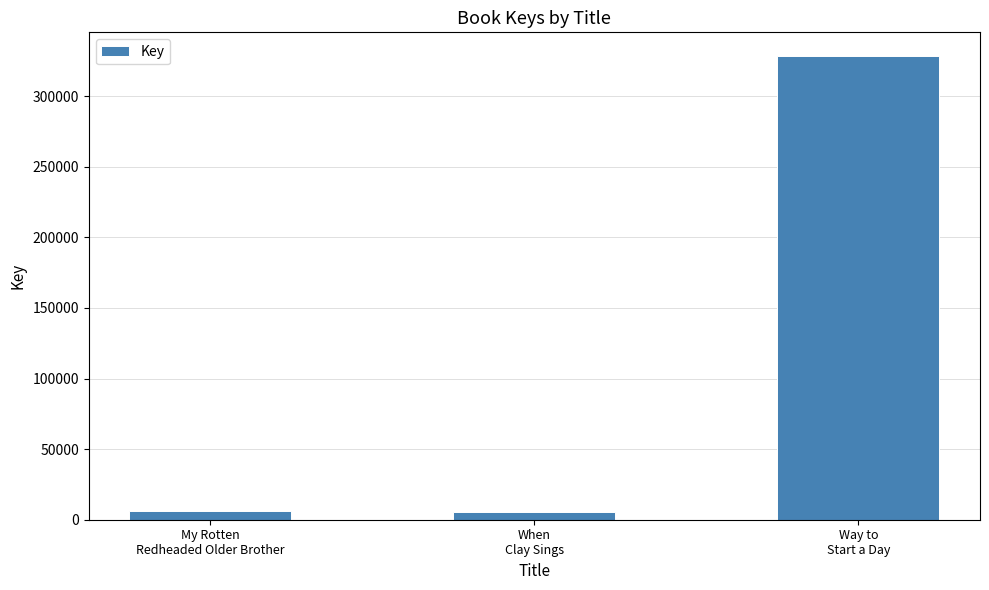

Which label corresponds to the largest value in the chart?

Way to
Start a Day